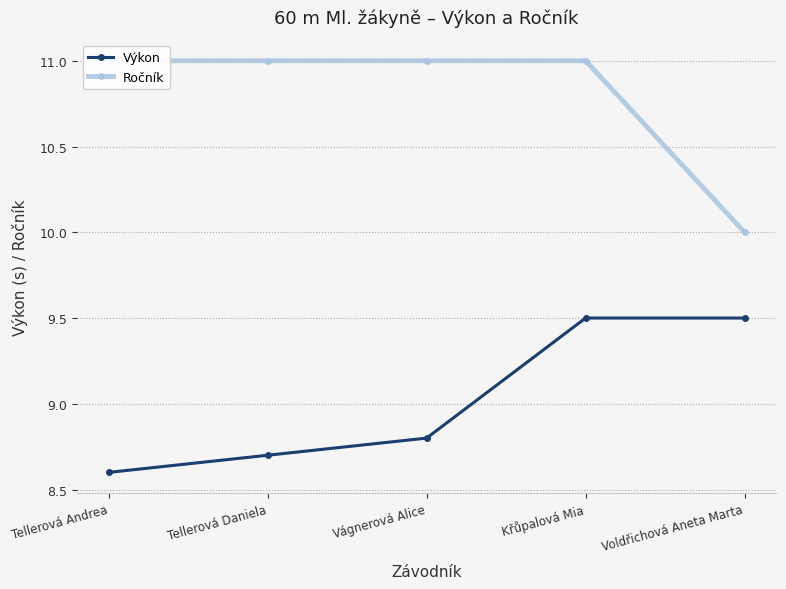

What is the label of the 3rd point from the right?

Vágnerová Alice